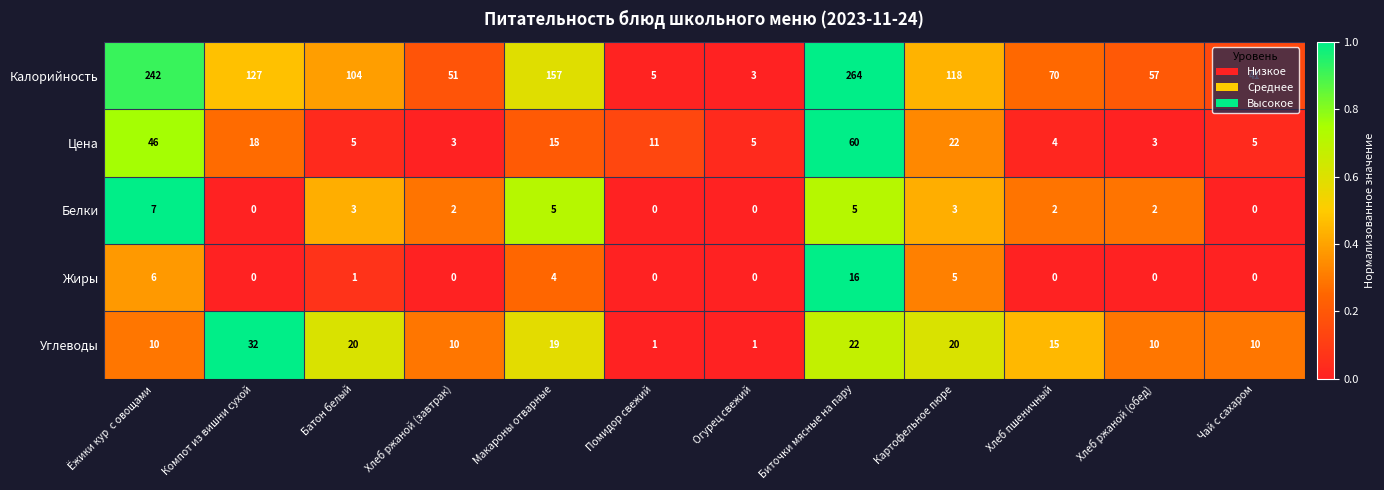

Read the Углеводы value at Биточки мясные на пару, to the nearest 10.

20